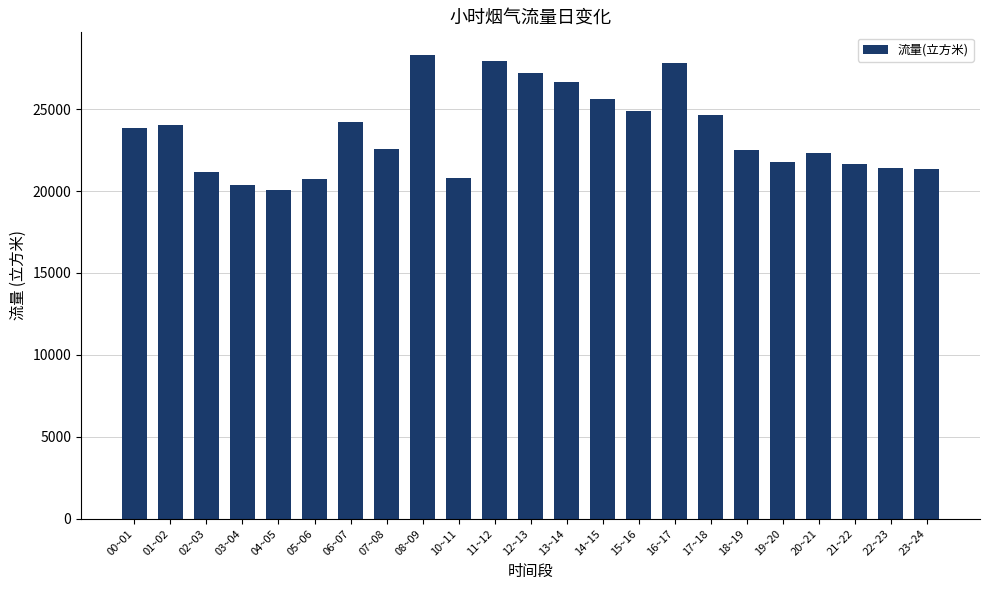

At which label does the data first exceed 22552?

00~01